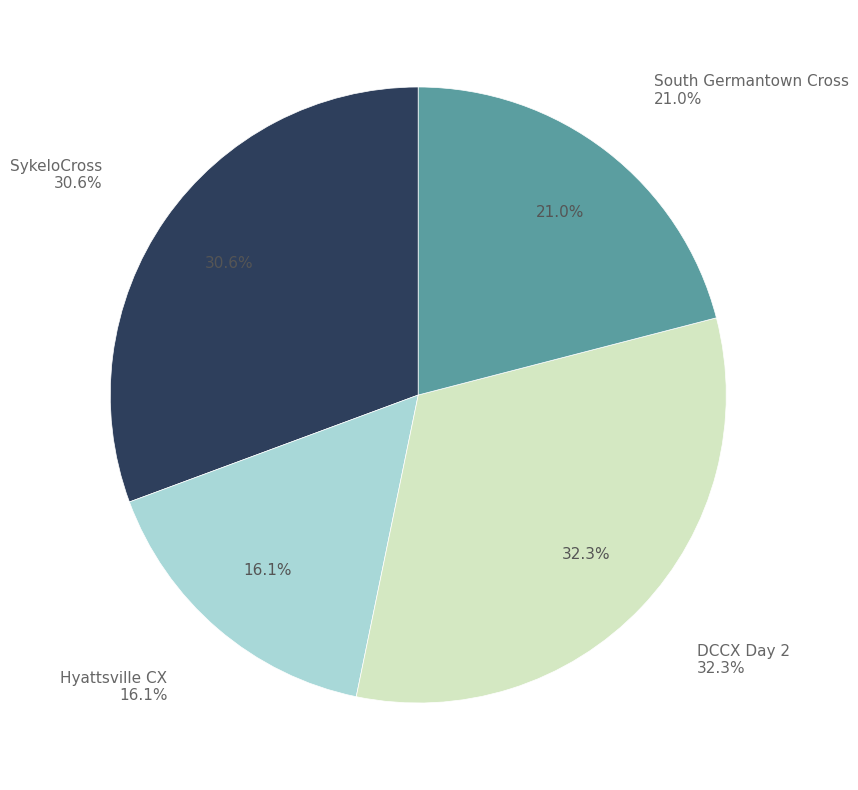

Is it true that Hyattsville CX is 16% of the pie?

True